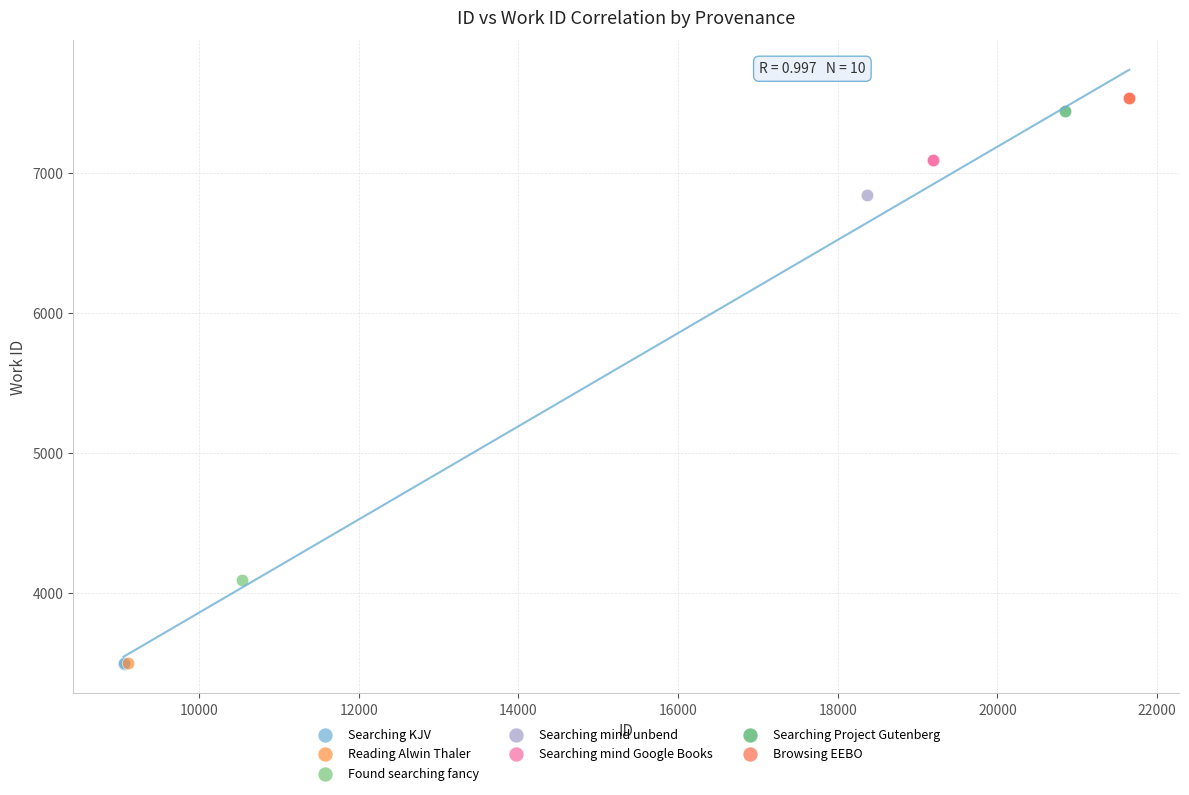

What are all the series names shown in the legend?

Searching KJV, Reading Alwin Thaler, Found searching fancy, Searching mind unbend, Searching mind Google Books, Searching Project Gutenberg, Browsing EEBO